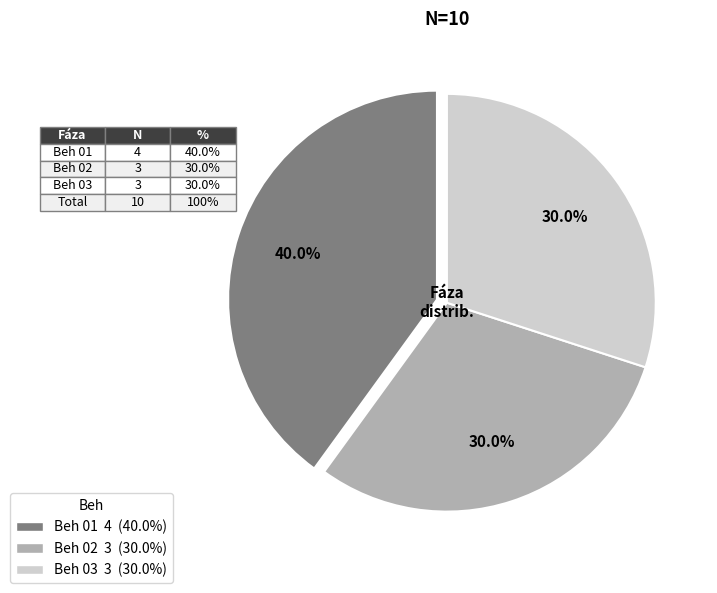

True or false: Beh 02 accounts for 36% of the total.

False